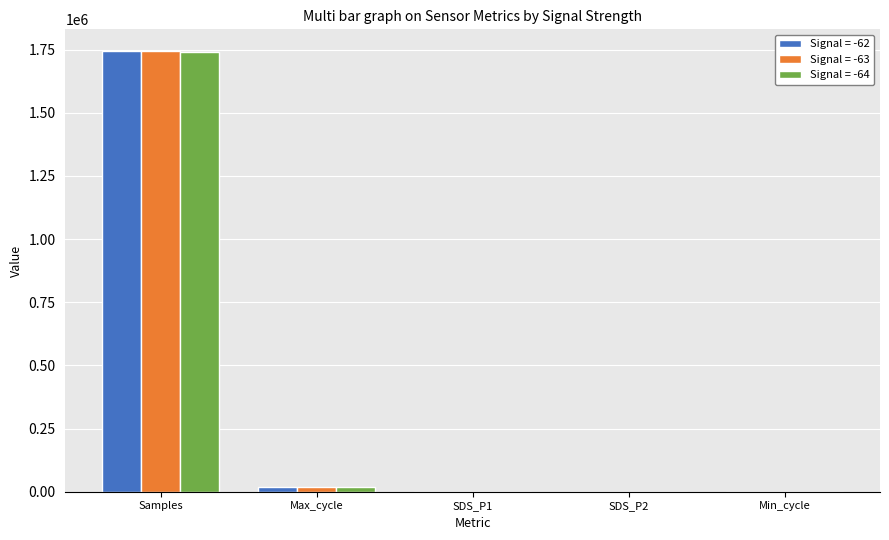

Is the value of Signal = -63 at Samples greater than the value of Signal = -62 at Min_cycle?

Yes